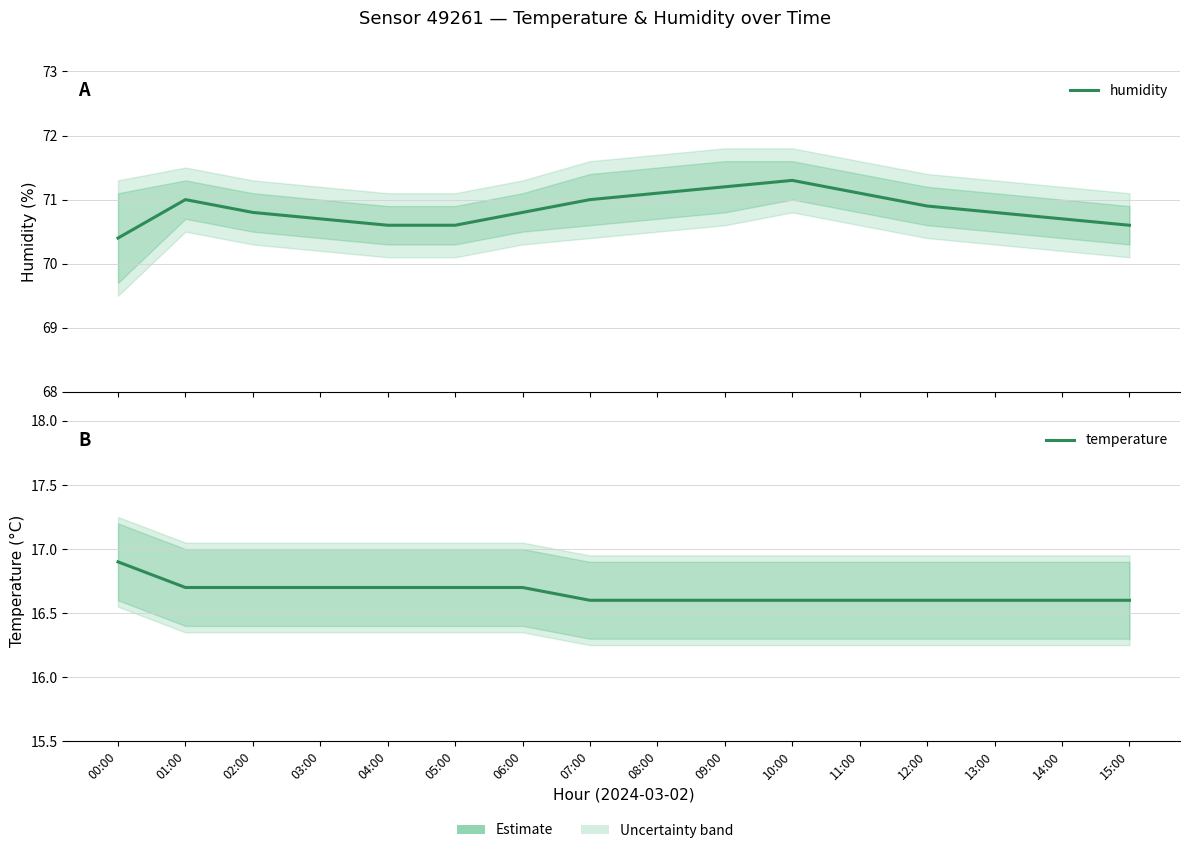

Which series has the widest spread of values?

humidity